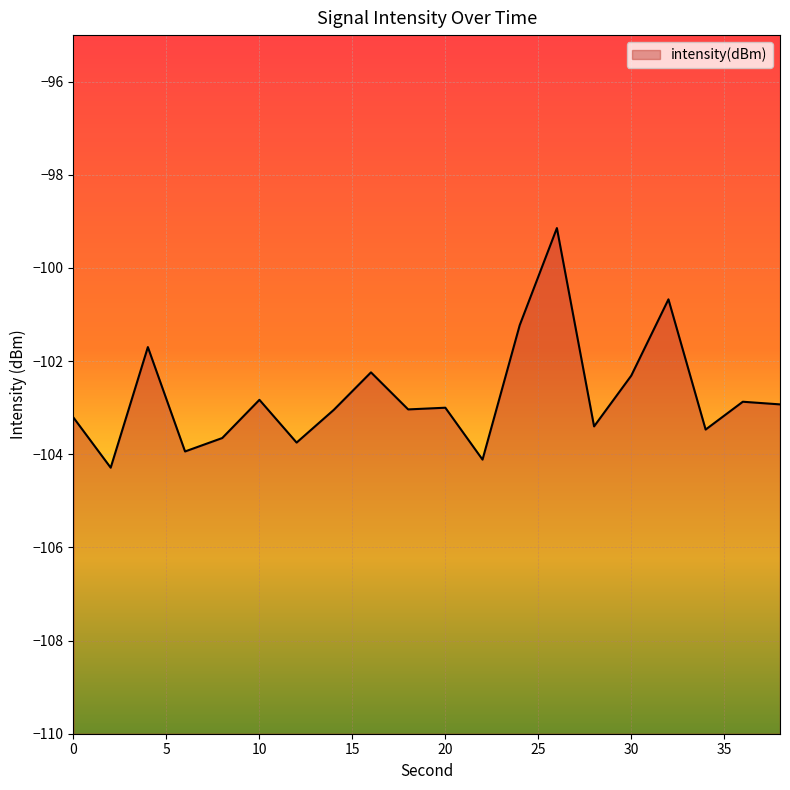

Reading right to left, what are all the values shown in this chart?

-102.9	-102.9	-103.5	-100.7	-102.3	-103.4	-99.1	-101.2	-104.1	-103.0	-103.0	-102.2	-103.0	-103.7	-102.8	-103.7	-103.9	-101.7	-104.3	-103.2